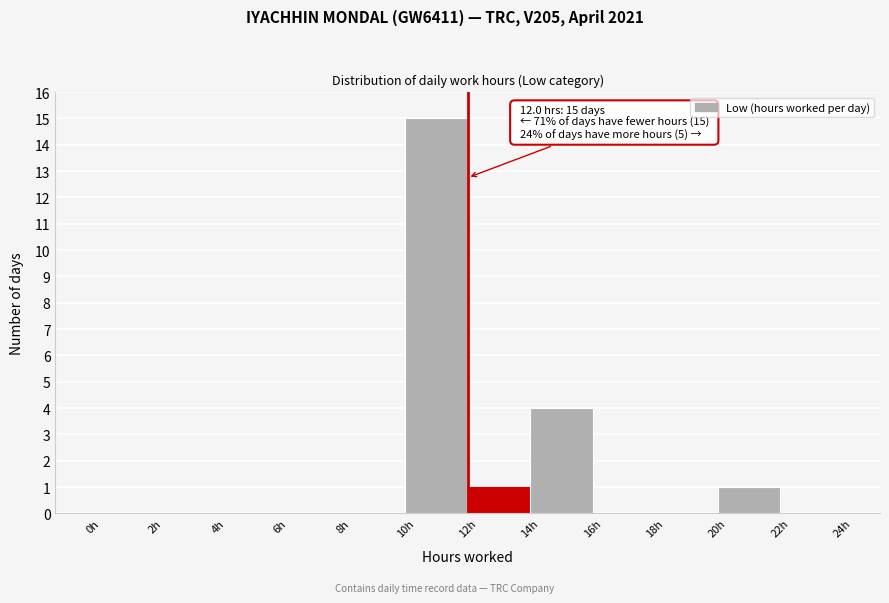

Over which range of the x-axis is the bar tallest?

10 to 12